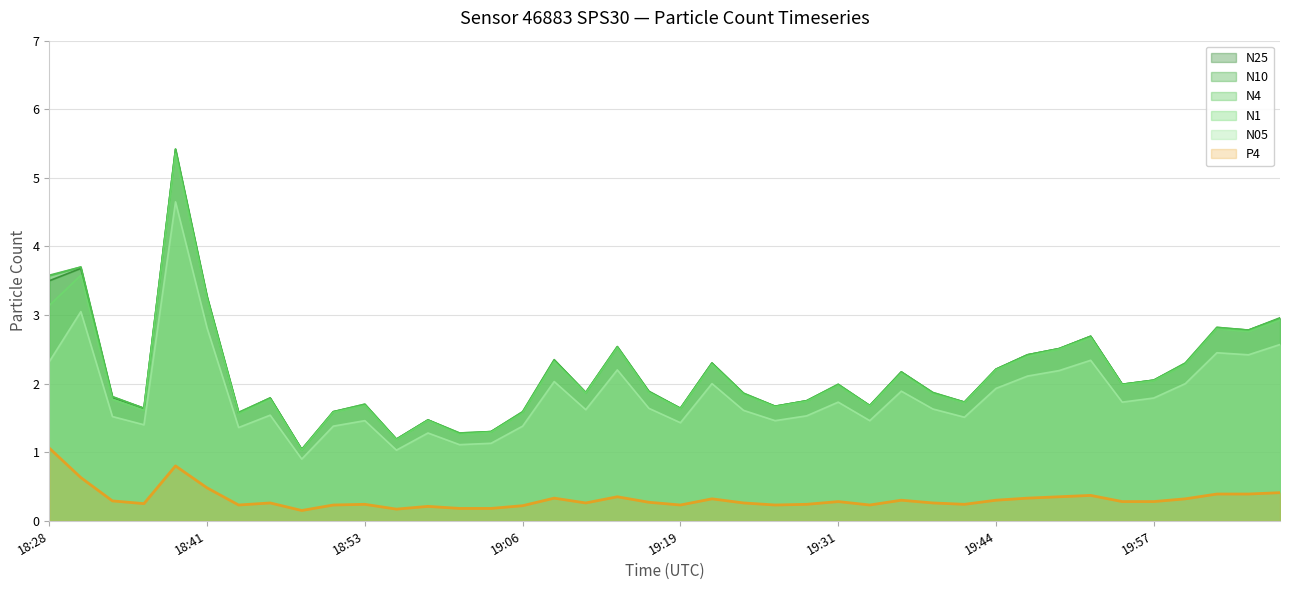

At how many categories does at least one series exceed 3?

4